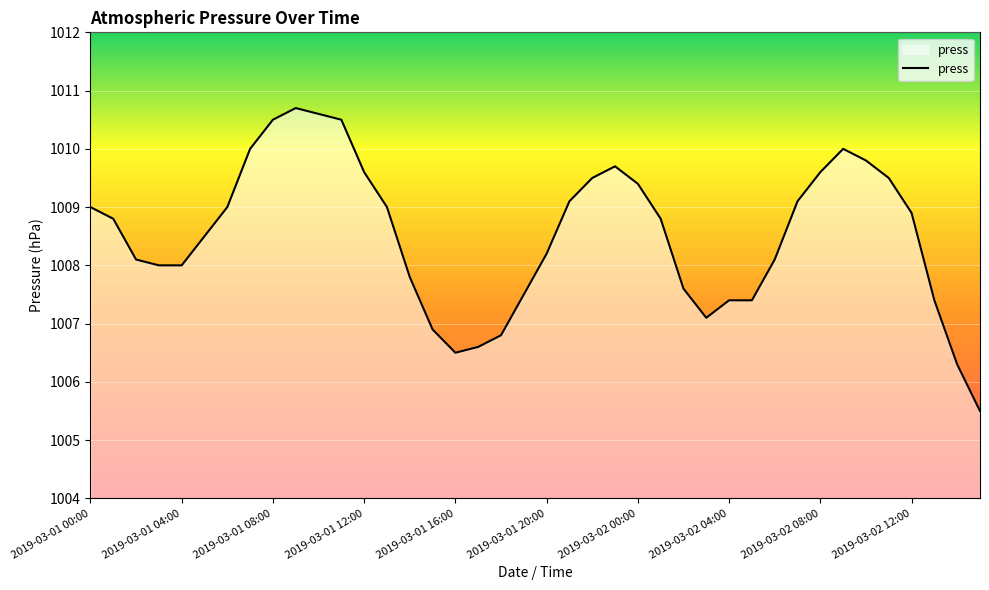

What is the difference between the maximum and minimum values?

5.2